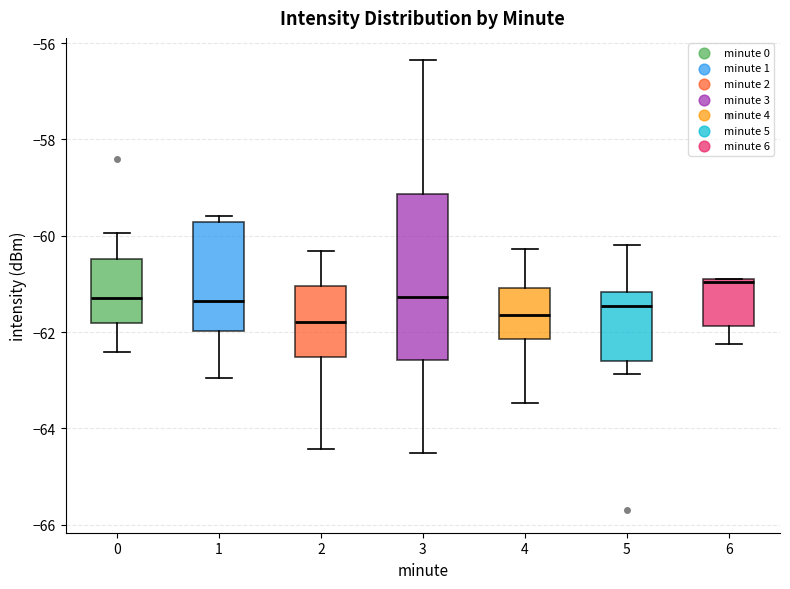

Reading left to right, transcribe this box plot: for each box, give where its median line is, the range the box spans, and where its two whiskers end, as read against the y-axis. The values are not printed on the chart, so give them approximately, as read against the axis.

0: median -61.2, box -61.8 to -60.4, whiskers -62.4 to -60.0
1: median -61.4, box -62.0 to -59.8, whiskers -63.0 to -59.6
2: median -61.8, box -62.6 to -61.0, whiskers -64.4 to -60.4
3: median -61.2, box -62.6 to -59.2, whiskers -64.6 to -56.4
4: median -61.6, box -62.2 to -61.0, whiskers -63.4 to -60.2
5: median -61.4, box -62.6 to -61.2, whiskers -62.8 to -60.2
6: median -61.0, box -61.8 to -60.8, whiskers -62.2 to -60.8